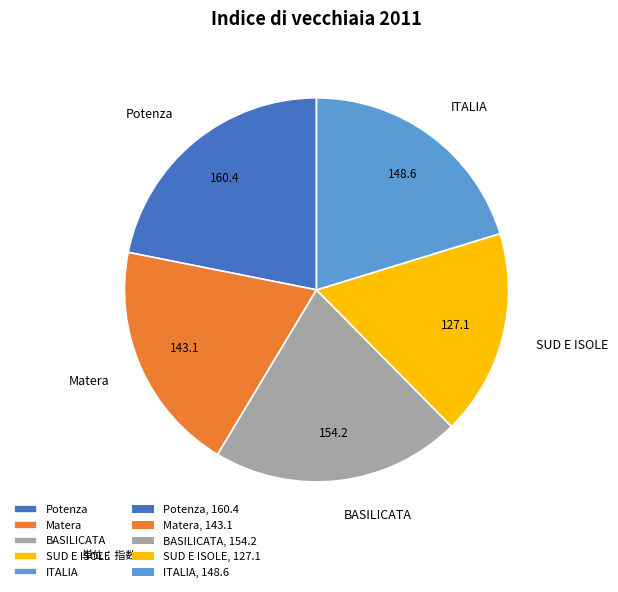

Is it true that BASILICATA is 21% of the pie?

True